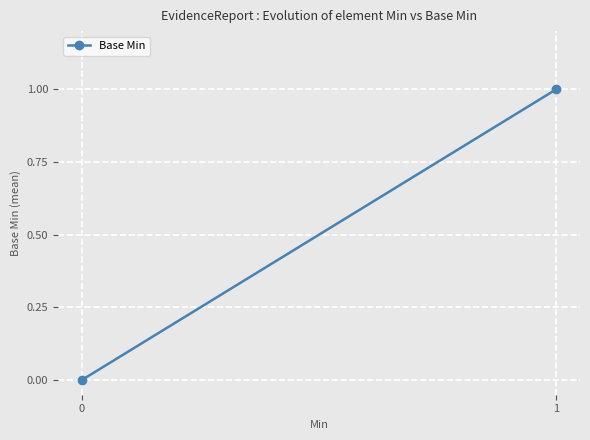

What is the value of the 2nd point from the left?

1